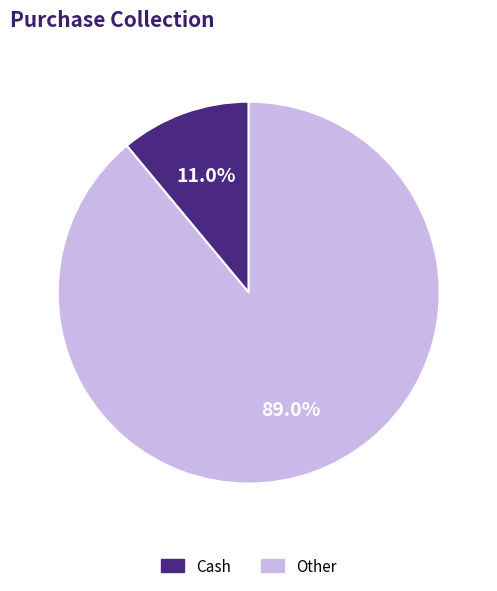

To the nearest percent, what portion does Other represent?

89%